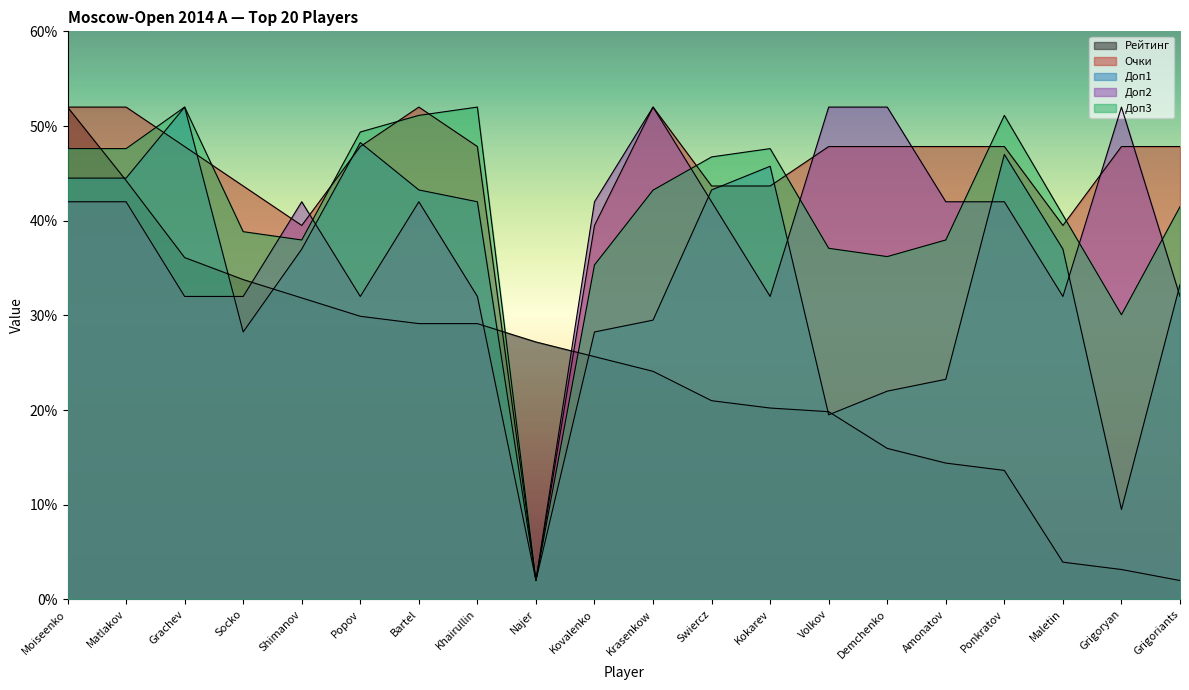

Reading right to left, what are all the values shown in this chart?

Рейтинг: Grigoriants=2.0	Grigoryan=3.2	Maletin=3.9	Ponkratov=13.6	Amonatov=14.4	Demchenko=16.0	Volkov=19.8	Kokarev=20.2	Swiercz=21.0	Krasenkow=24.1	Kovalenko=25.6	Najer=27.2	Khairullin=29.1	Bartel=29.1	Popov=29.9	Shimanov=31.8	Socko=33.8	Grachev=36.1	Matlakov=44.2	Moiseenko=52.0
Очки: Grigoriants=47.8	Grigoryan=47.8	Maletin=39.5	Ponkratov=47.8	Amonatov=47.8	Demchenko=47.8	Volkov=47.8	Kokarev=43.7	Swiercz=43.7	Krasenkow=52.0	Kovalenko=39.5	Najer=2.0	Khairullin=47.8	Bartel=52.0	Popov=47.8	Shimanov=39.5	Socko=43.7	Grachev=47.8	Matlakov=52.0	Moiseenko=52.0
Доп1: Grigoriants=33.2	Grigoryan=9.5	Maletin=37.0	Ponkratov=47.0	Amonatov=23.2	Demchenko=22.0	Volkov=19.5	Kokarev=45.8	Swiercz=43.2	Krasenkow=29.5	Kovalenko=28.2	Najer=2.0	Khairullin=42.0	Bartel=43.2	Popov=48.2	Shimanov=37.0	Socko=28.2	Grachev=52.0	Matlakov=44.5	Moiseenko=44.5
Доп2: Grigoriants=32.0	Grigoryan=52.0	Maletin=32.0	Ponkratov=42.0	Amonatov=42.0	Demchenko=52.0	Volkov=52.0	Kokarev=32.0	Swiercz=42.0	Krasenkow=52.0	Kovalenko=42.0	Najer=2.0	Khairullin=32.0	Bartel=42.0	Popov=32.0	Shimanov=42.0	Socko=32.0	Grachev=32.0	Matlakov=42.0	Moiseenko=42.0
Доп3: Grigoriants=41.5	Grigoryan=30.1	Maletin=40.6	Ponkratov=51.1	Amonatov=38.0	Demchenko=36.2	Volkov=37.1	Kokarev=47.6	Swiercz=46.7	Krasenkow=43.2	Kovalenko=35.3	Najer=2.0	Khairullin=52.0	Bartel=51.1	Popov=49.4	Shimanov=38.0	Socko=38.8	Grachev=52.0	Matlakov=47.6	Moiseenko=47.6